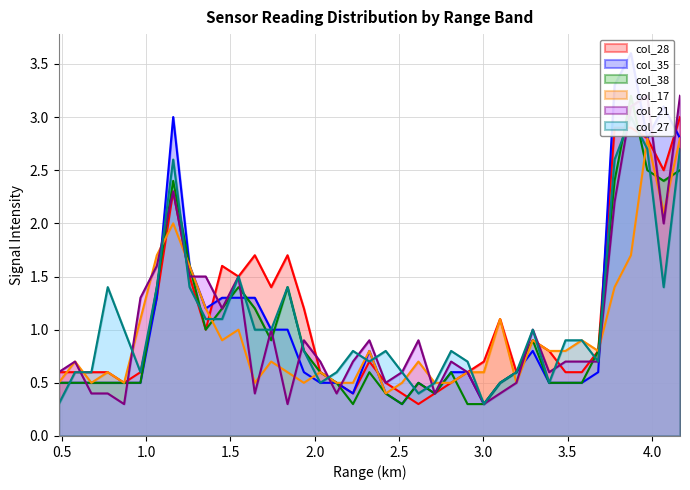

What is the maximum value for col_28?

3.0